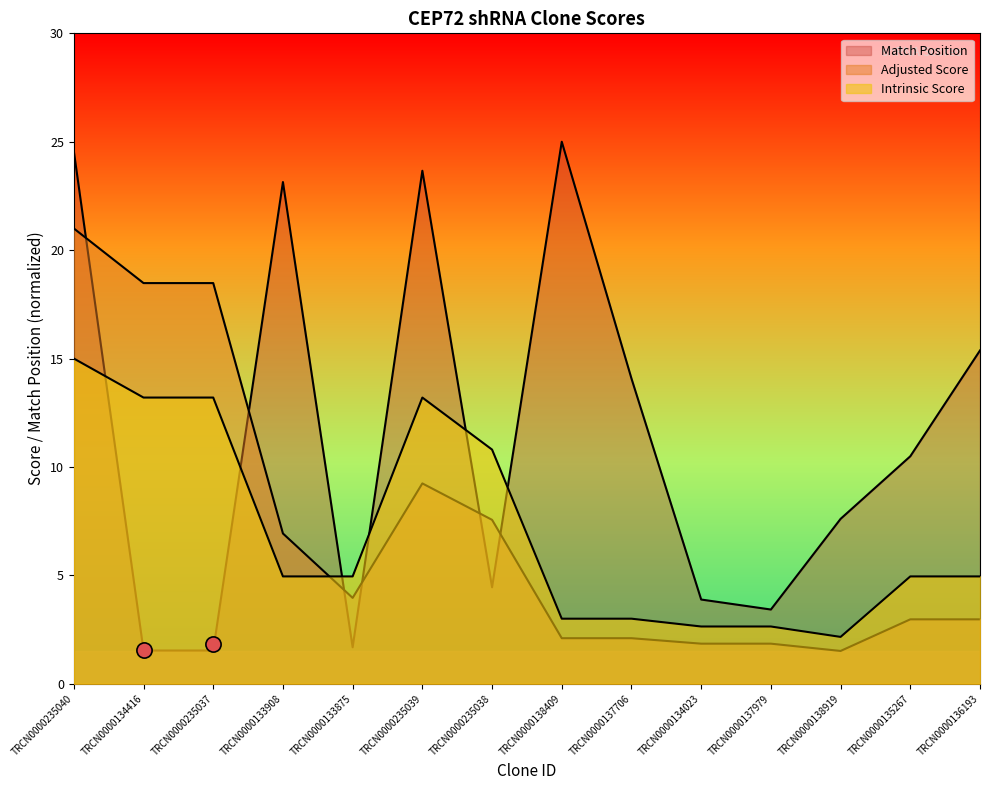

At which category is the sum across all series the highest?

TRCN0000235040